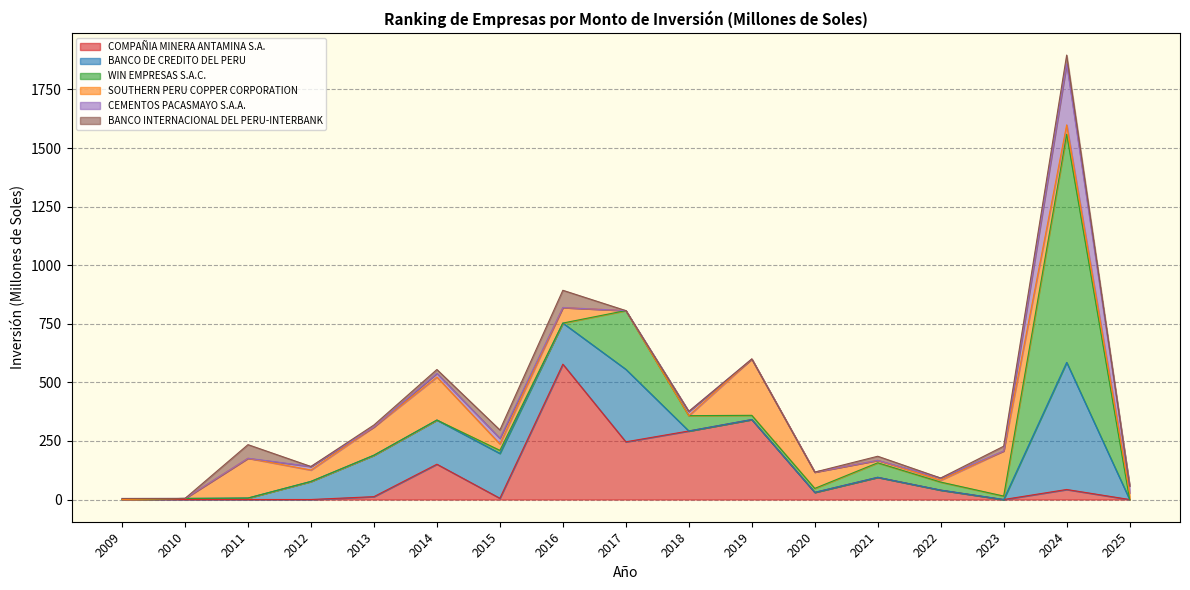

At which category is the sum across all series the highest?

2024